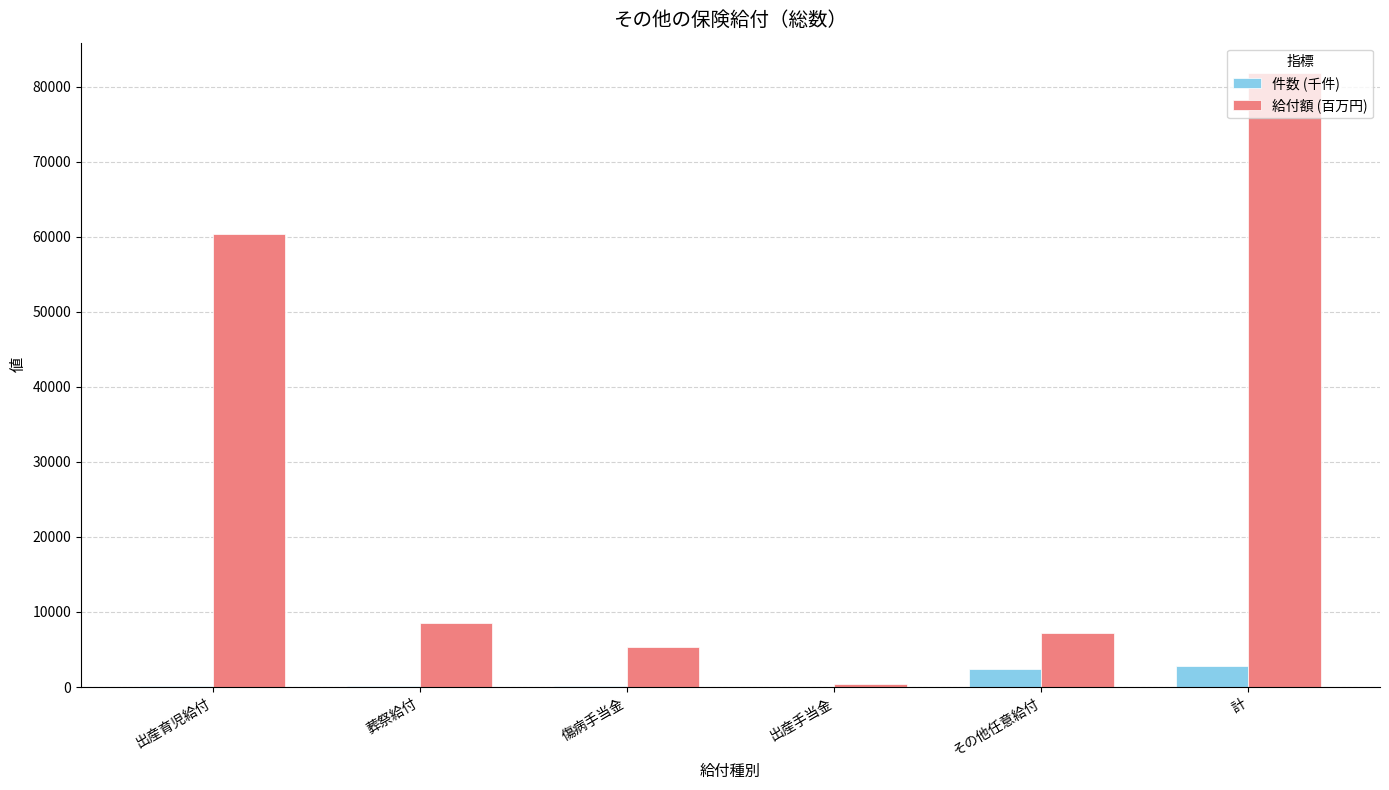

What value does the 件数 (千件) series have at 計?

2824.7